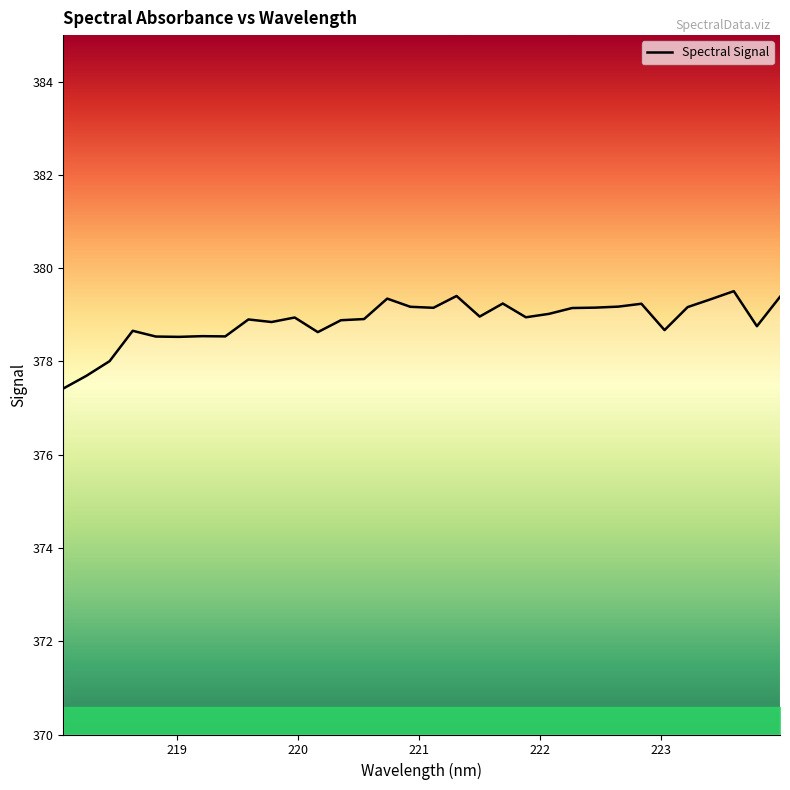

What is the minimum value shown in the chart?

377.4